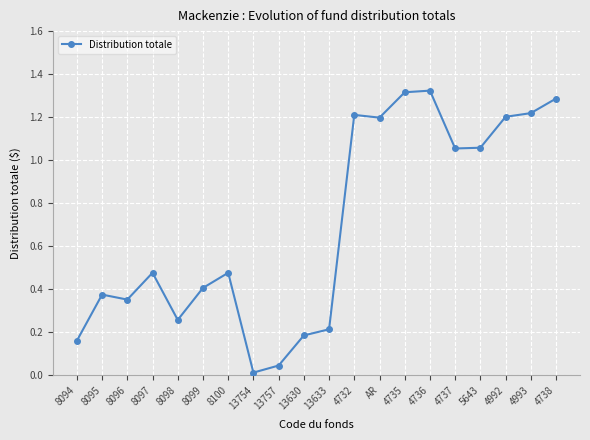

How many categories are shown in the chart?

20